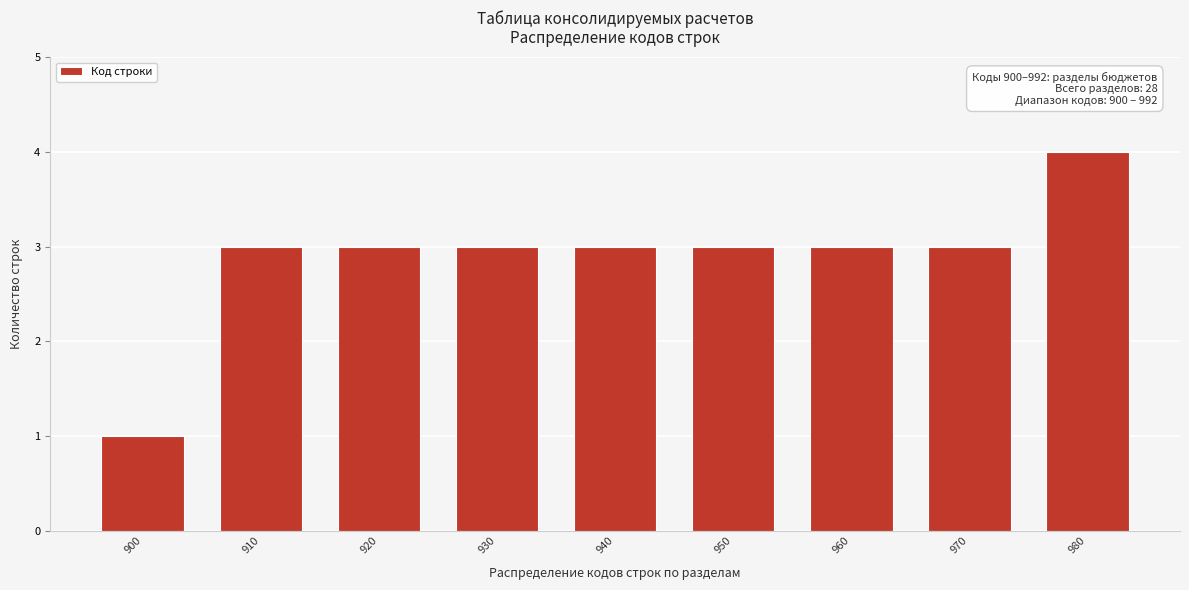

Reading left to right, what are all the values shown in this chart?

900=1	910=3	920=3	930=3	940=3	950=3	960=3	970=3	980=4